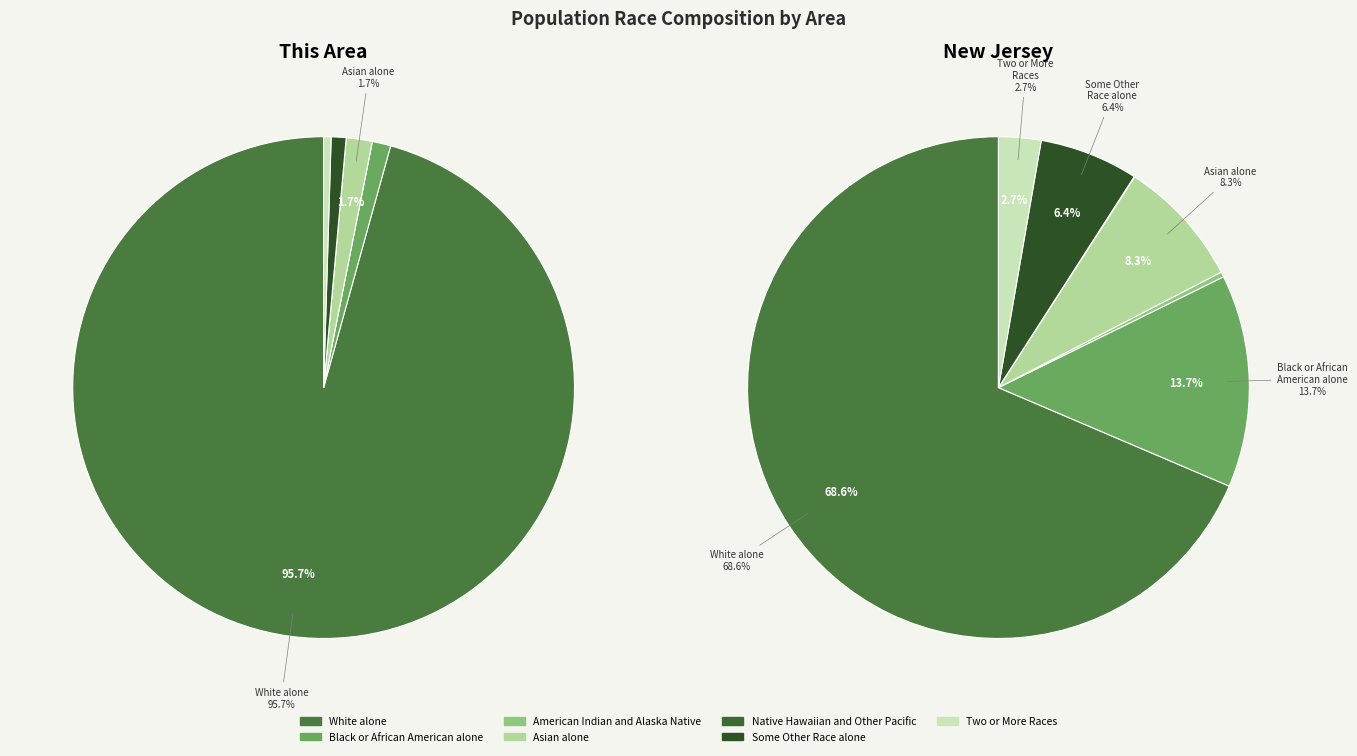

Is it true that Two or More Races is 0% of the pie?

True